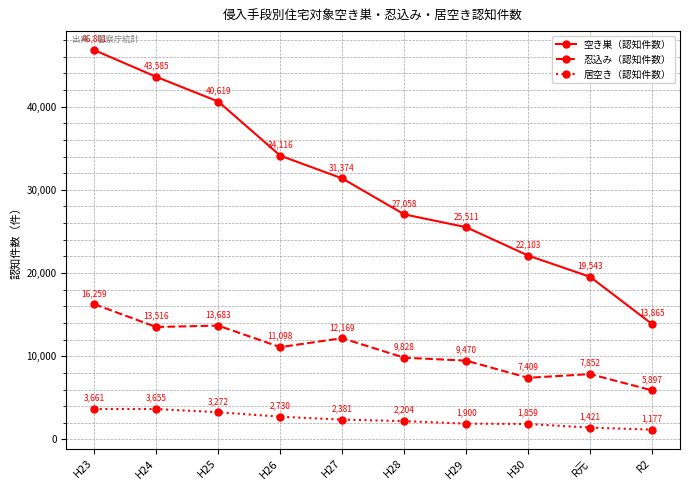

At which category is the sum across all series the highest?

H23